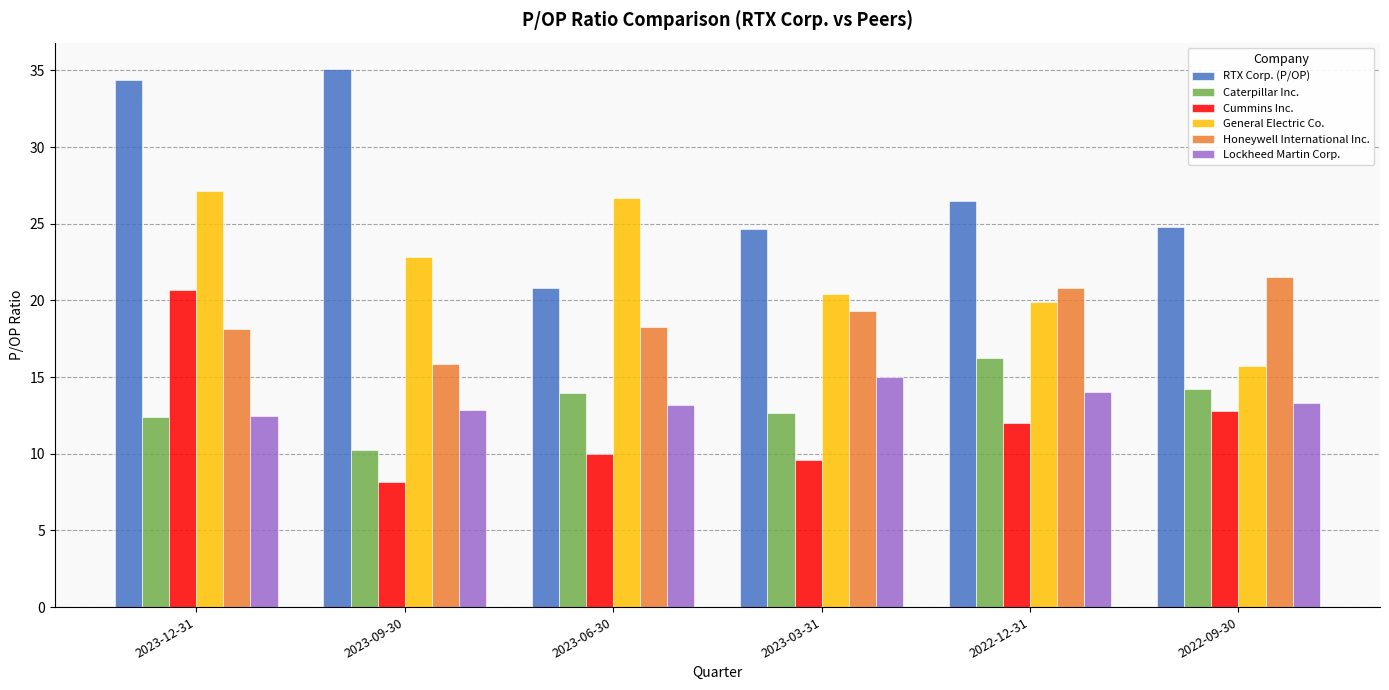

The value of General Electric Co. at 2022-12-31 is 19.9. True or false?

True